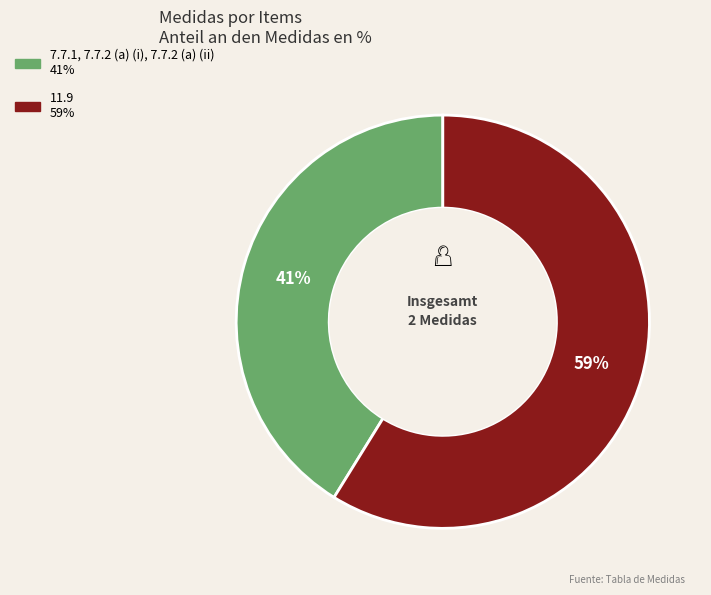

Which slice is the largest?

11.9